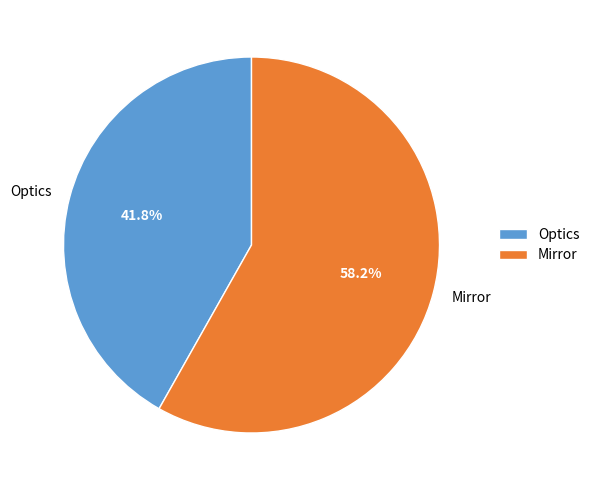

Combined, do Mirror and Optics account for over 50%?

Yes